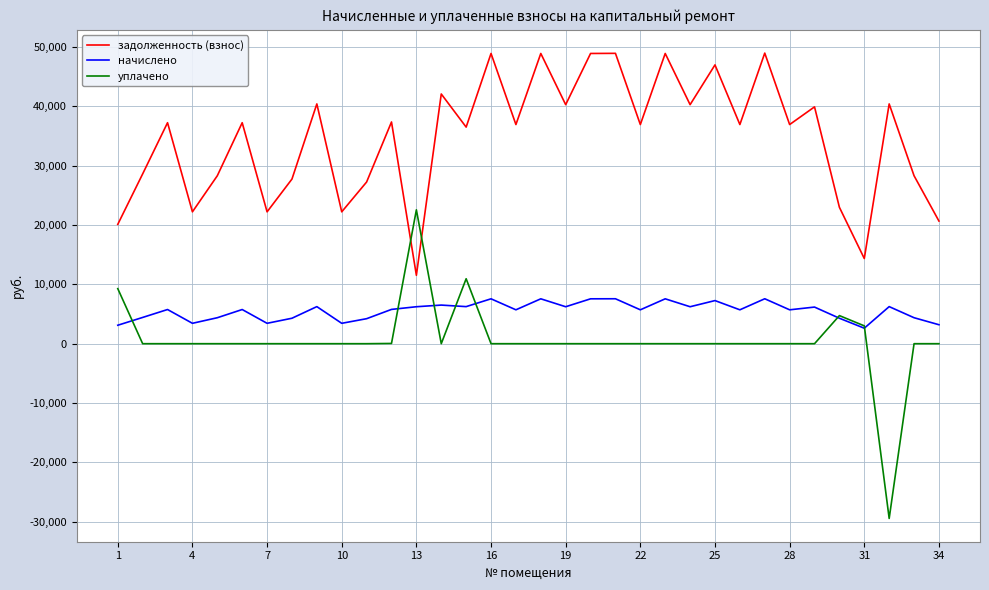

Rank the series by their maximum value, from highest to lowest.

задолженность (взнос), уплачено, начислено